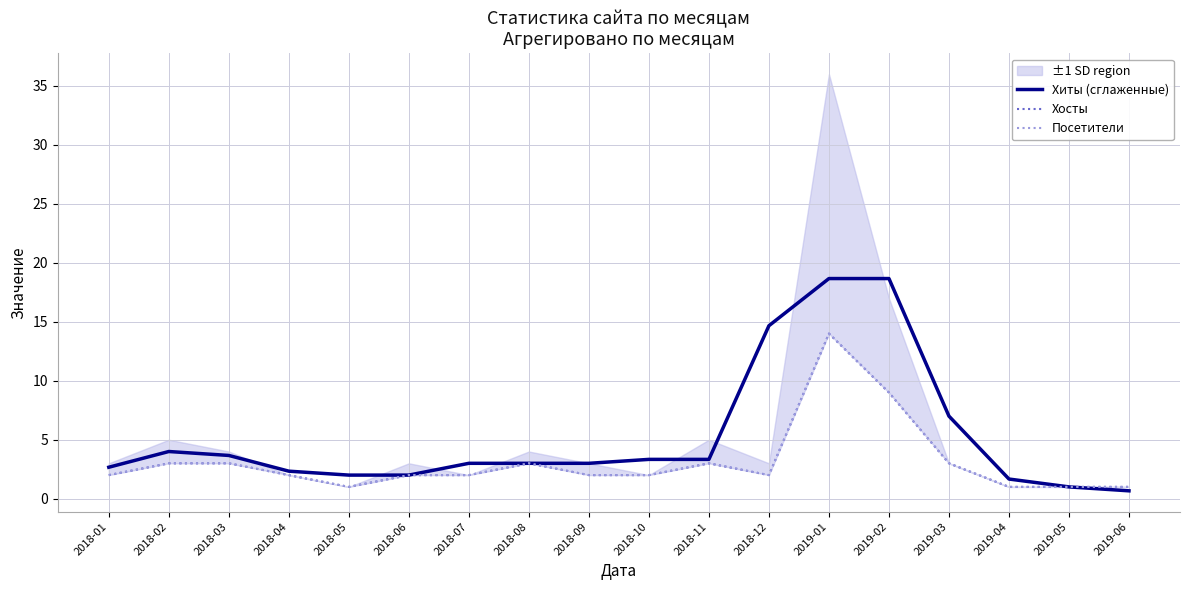

Rank the series at 2018-08 from highest to lowest value.

Хиты (сглаженные), Хосты, Посетители